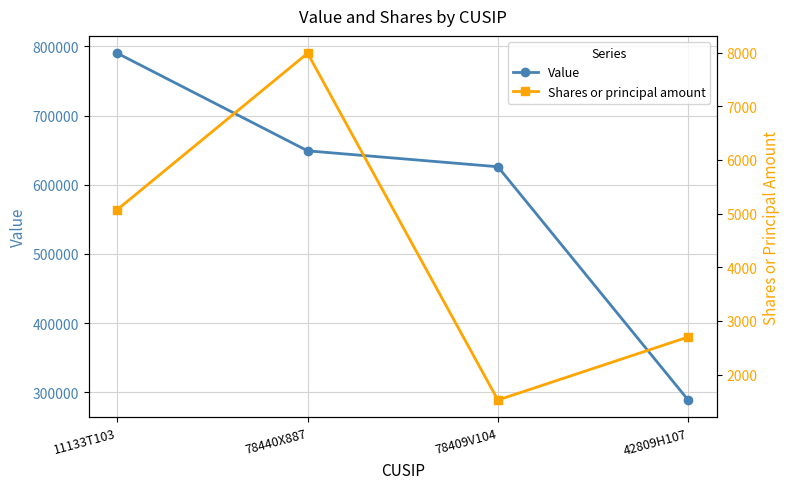

What is the lowest value of the Shares or principal amount series?

1525